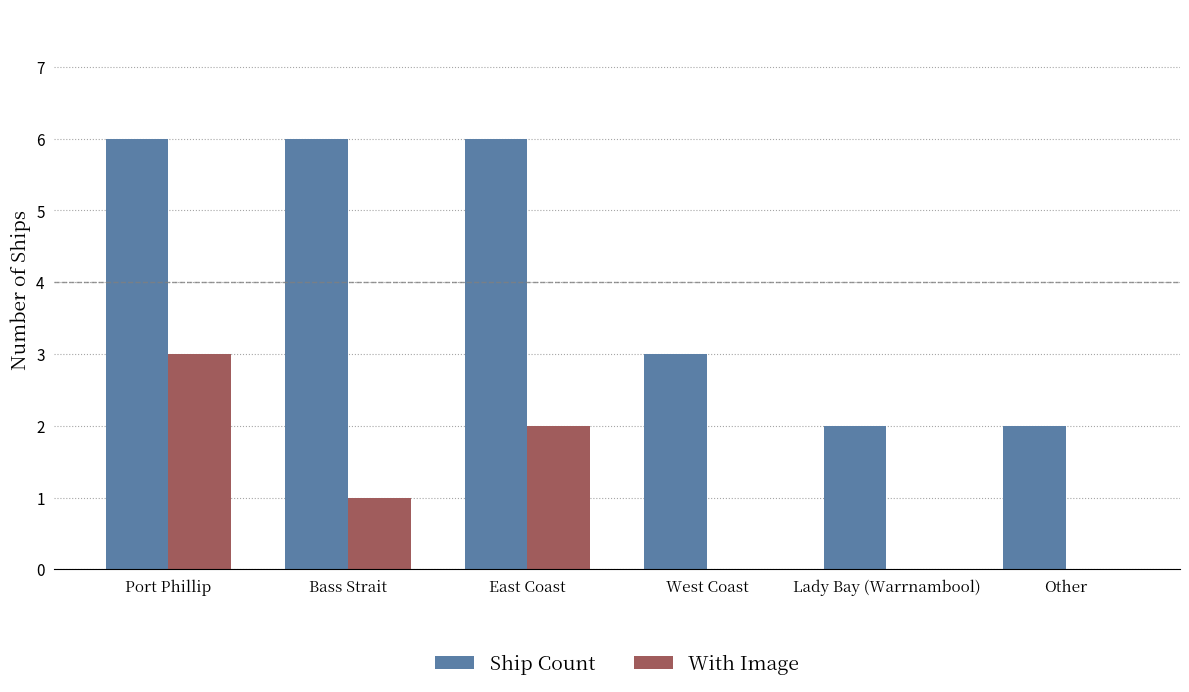

What is the highest value of the Ship Count series?

6